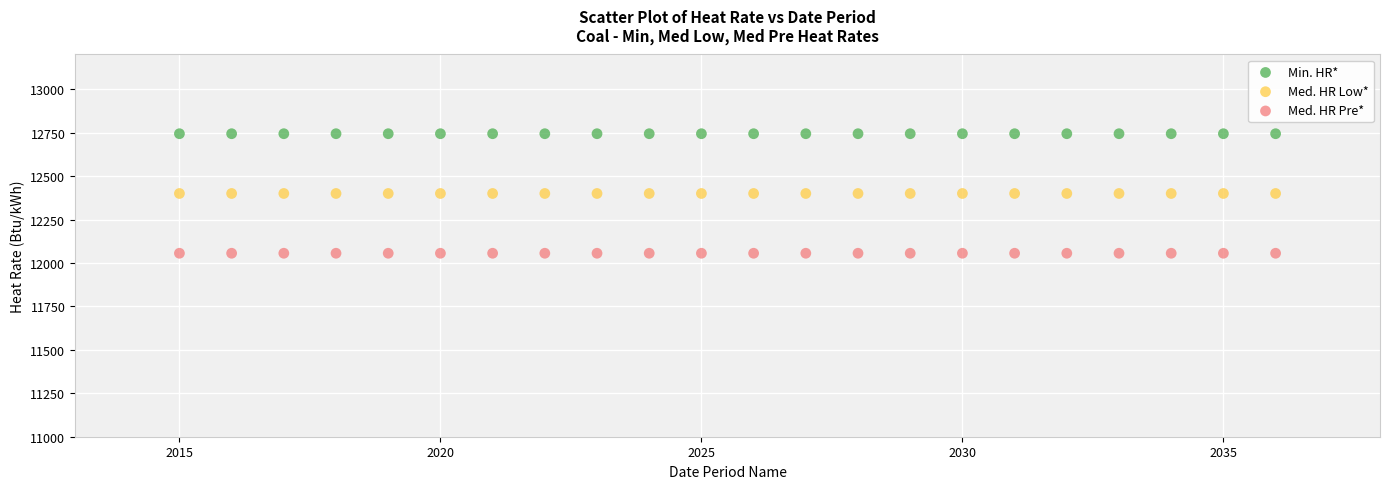

Which series reaches the maximum Y coordinate?

Min. HR*